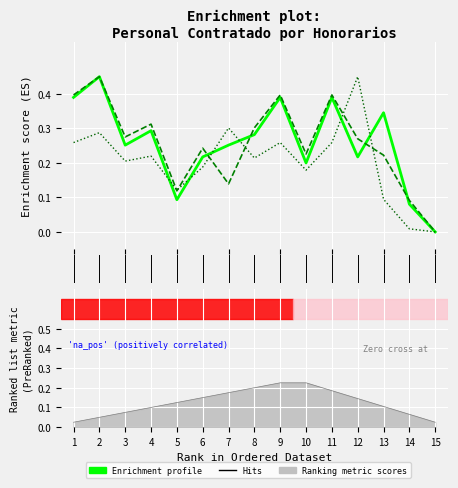

Which series has the widest spread of values?

Enrichment profile